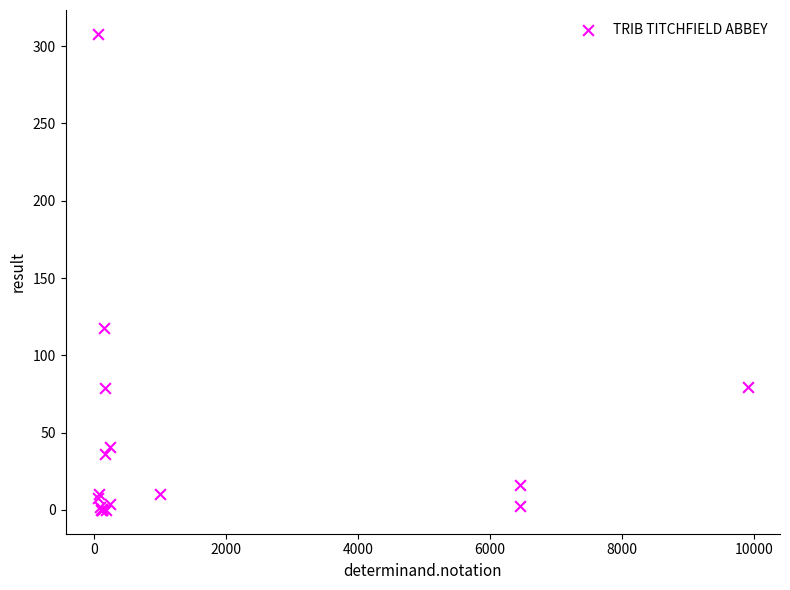

What Y value in the scatter plot is closest to 154?

118.0